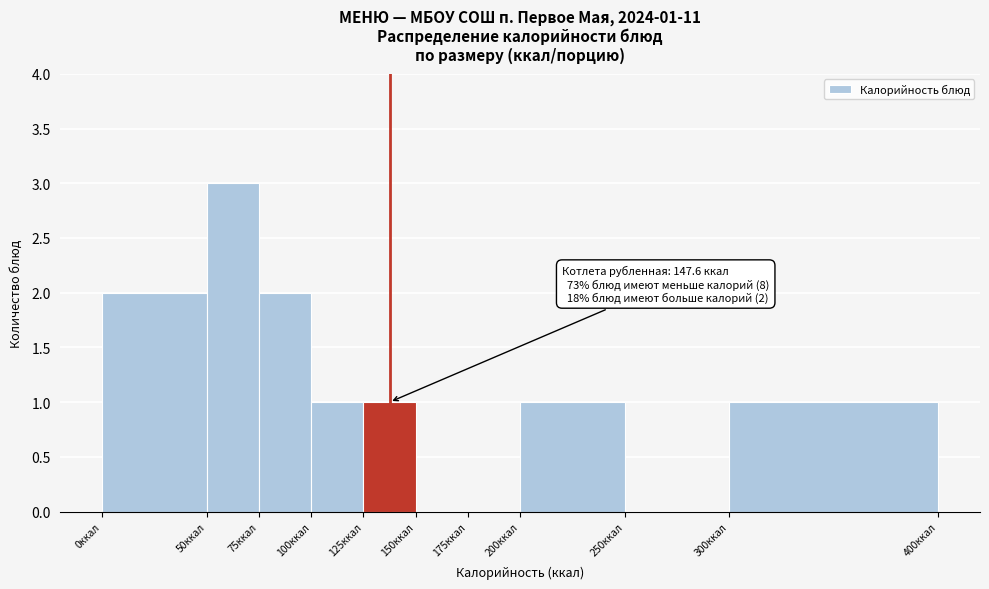

Which range on the x-axis has the tallest bar?

50 to 75